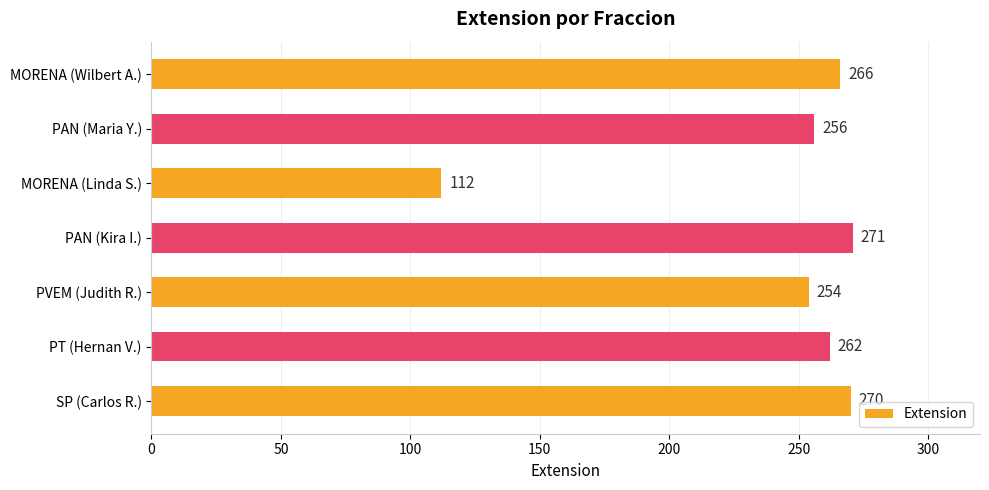

Rank the categories by value from highest to lowest.

PAN (Kira I.), SP (Carlos R.), MORENA (Wilbert A.), PT (Hernan V.), PAN (Maria Y.), PVEM (Judith R.), MORENA (Linda S.)